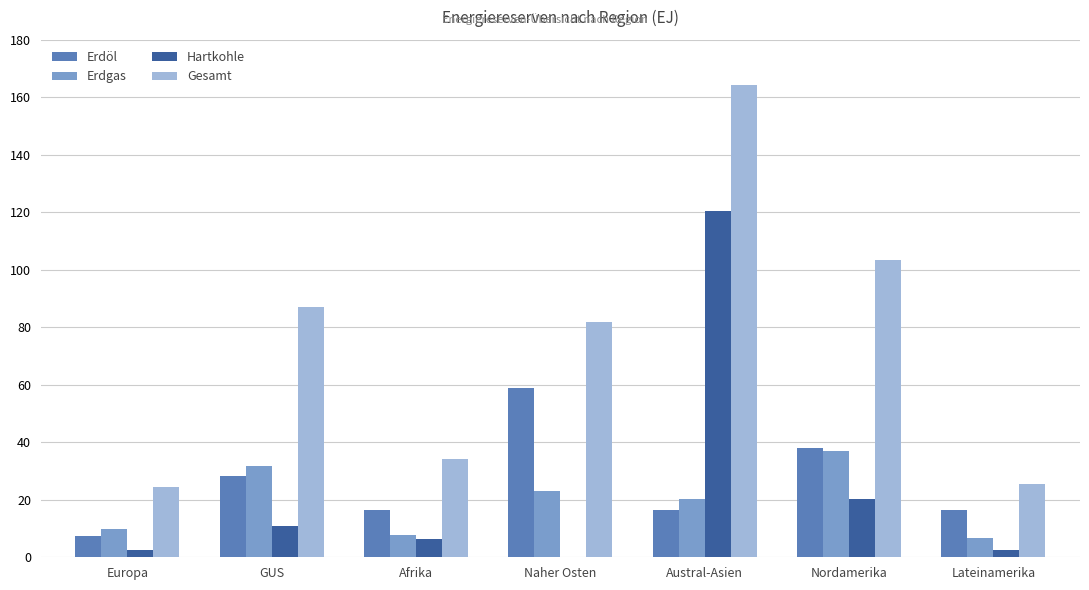

What is the sum of all Gesamt values?

521.1